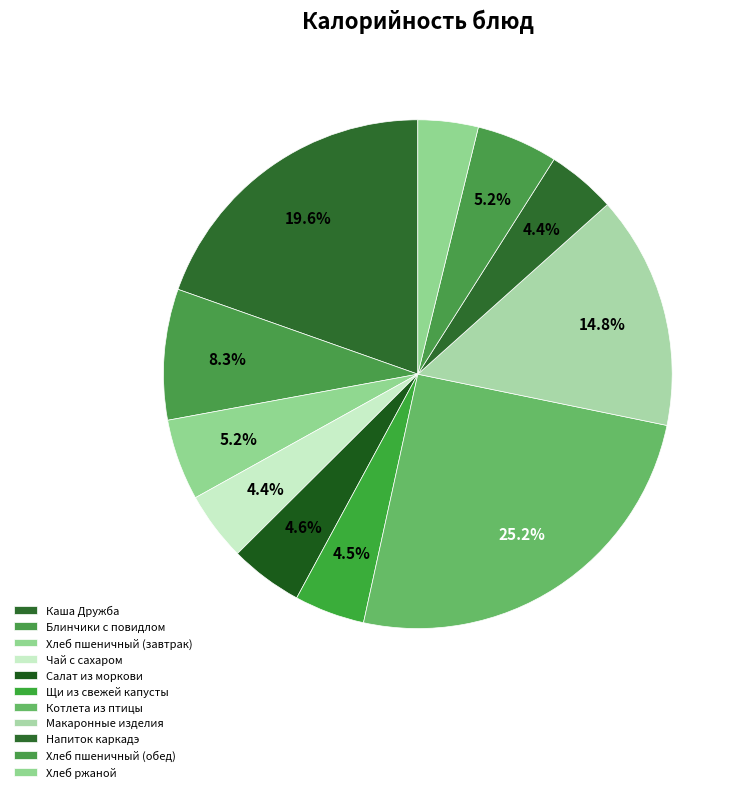

Count the number of slices in the pie.

11